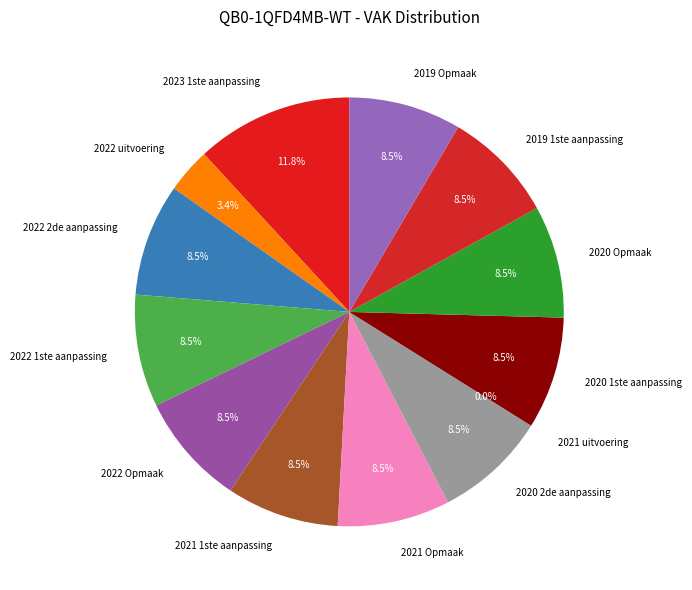

Is there a majority slice in this chart?

No